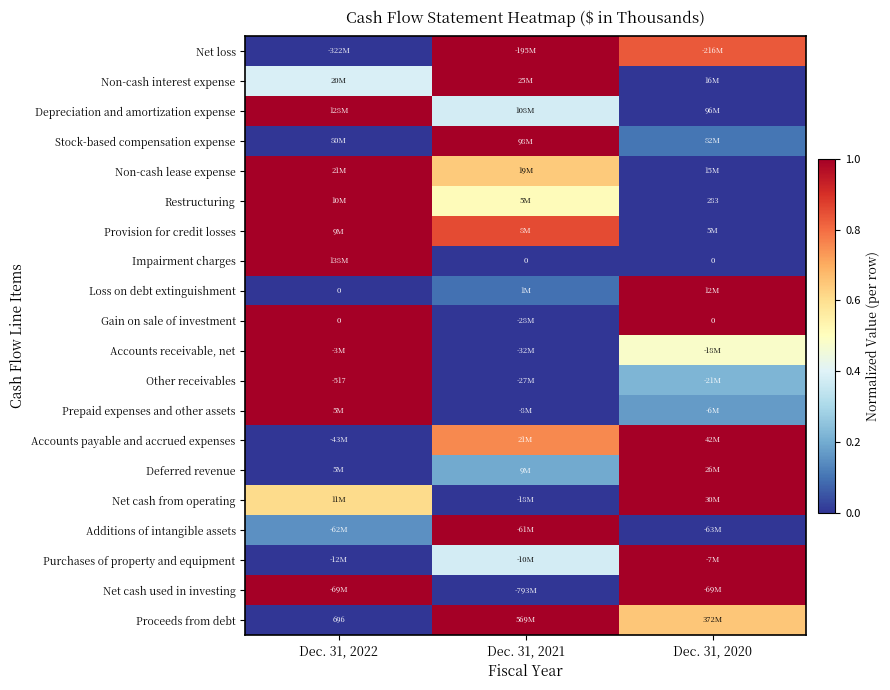

Rank the categories by Prepaid expenses and other assets value from lowest to highest.

Dec. 31, 2021, Dec. 31, 2020, Dec. 31, 2022